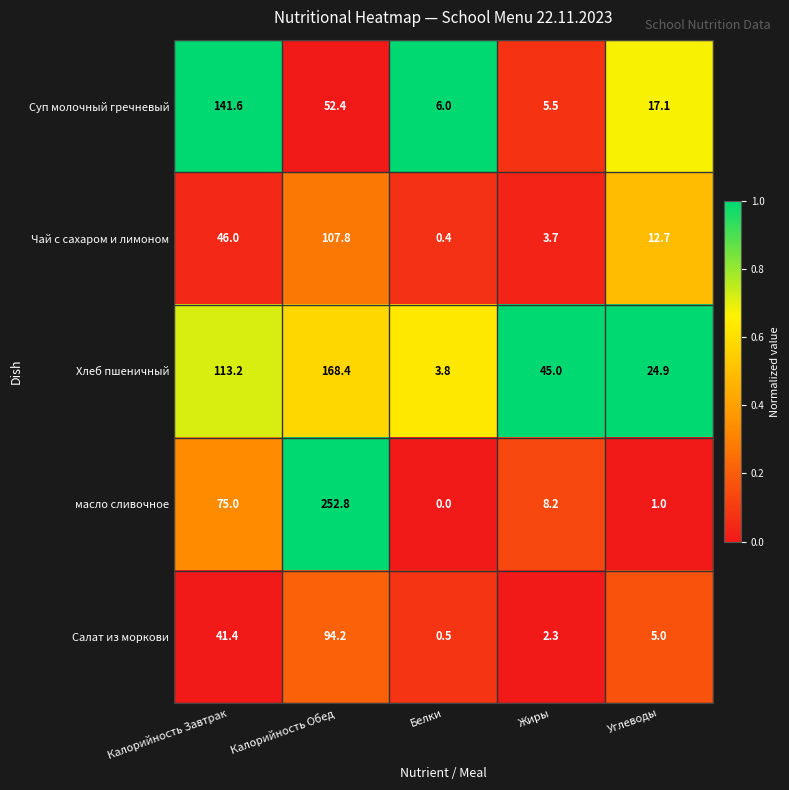

The value of масло сливочное at Жиры is 14.1. True or false?

False